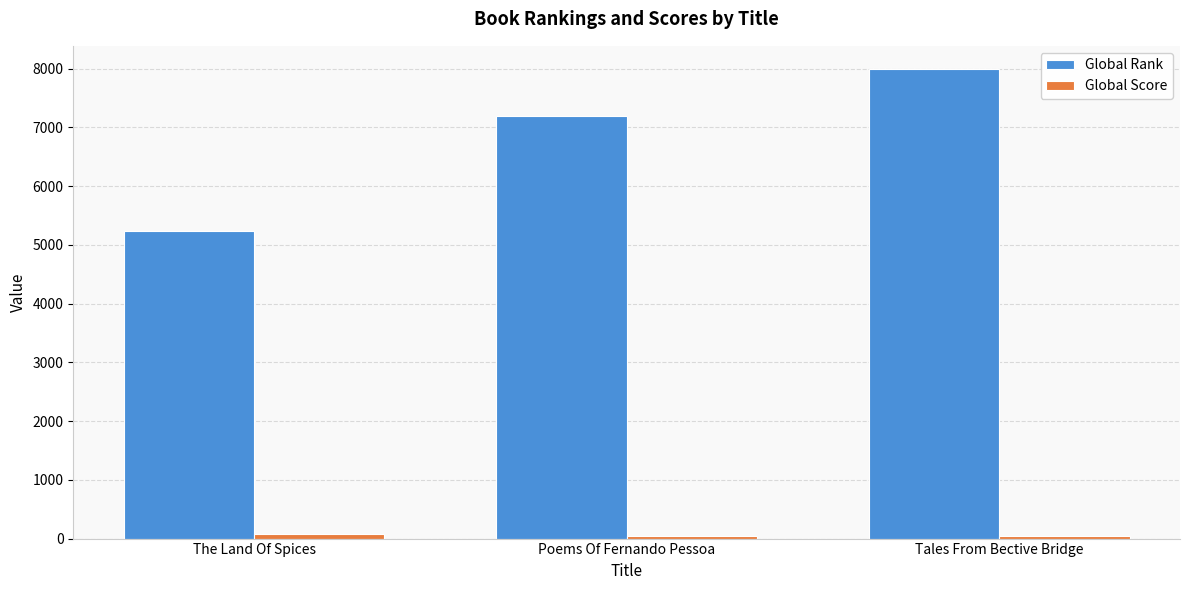

What is the total value across all series at Poems Of Fernando Pessoa?

7238